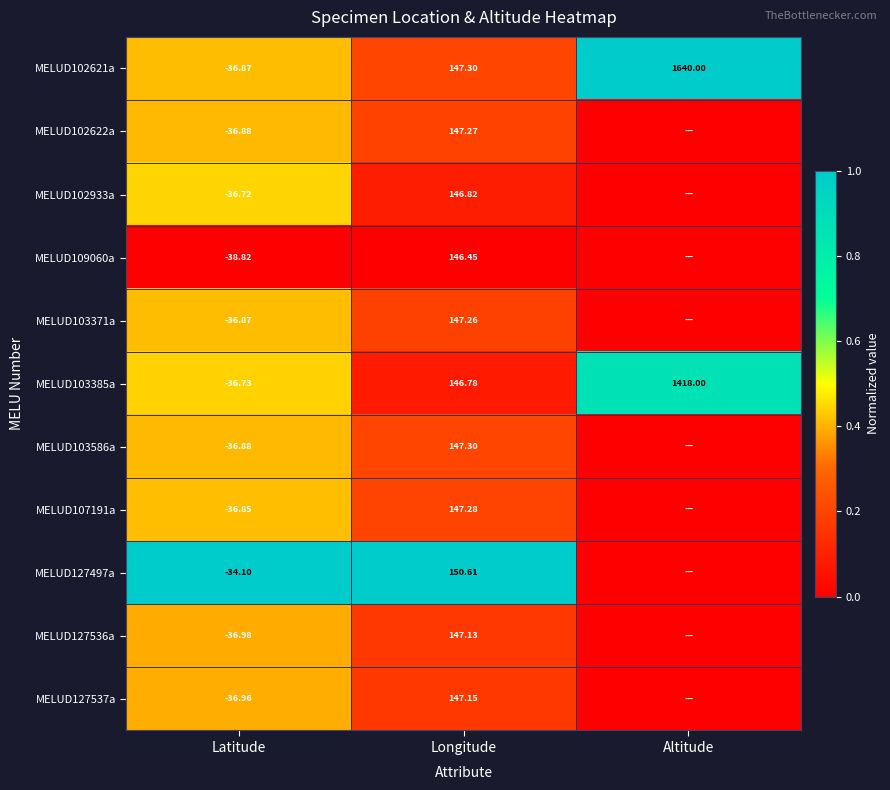

Is the value of MELUD103586a at Latitude greater than the value of MELUD127537a at Latitude?

Yes